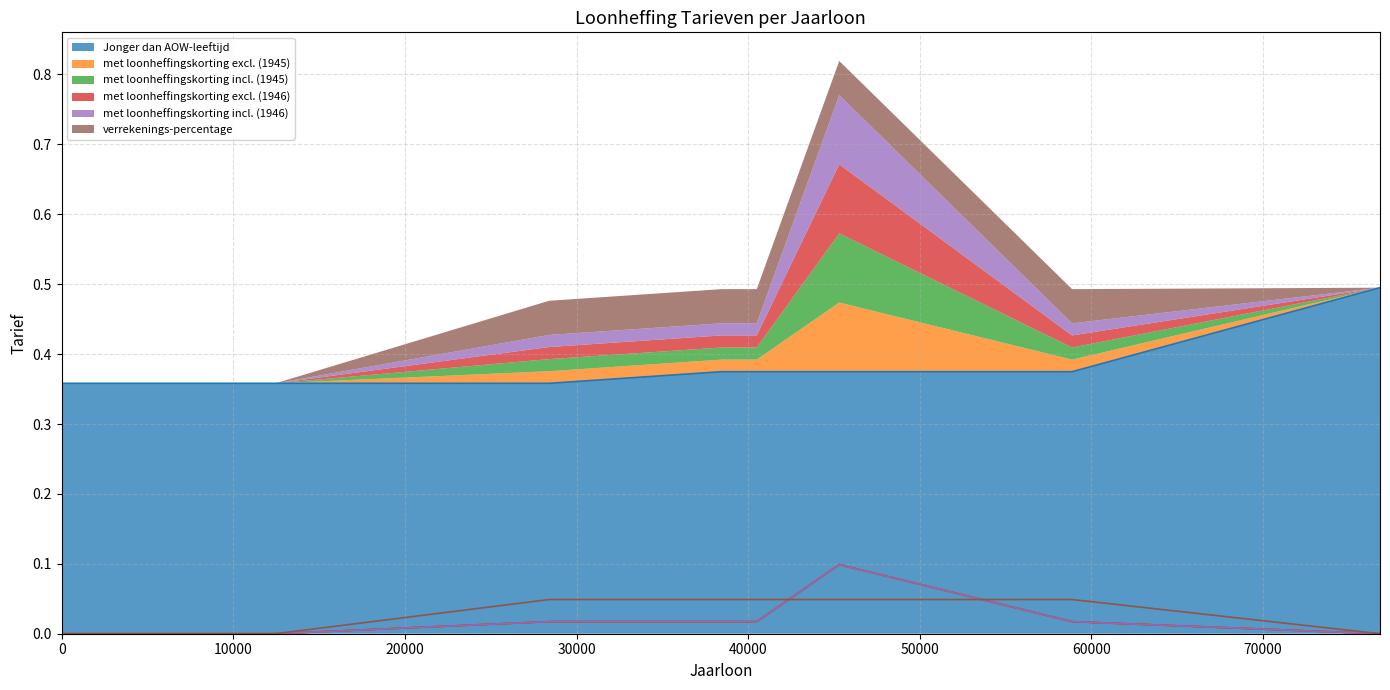

True or false: met loonheffingskorting excl. (1946) has more than 1 points higher than both neighbors.

False